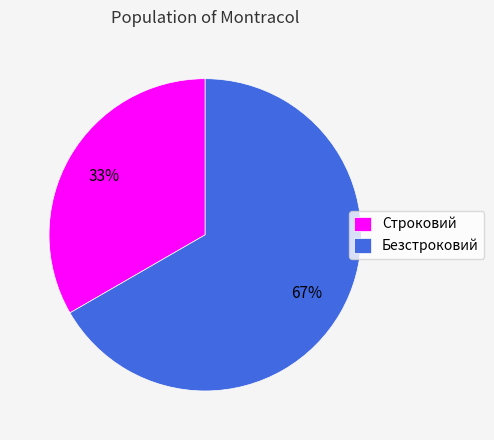

Combined, do Строковий and Безстроковий account for over 50%?

Yes